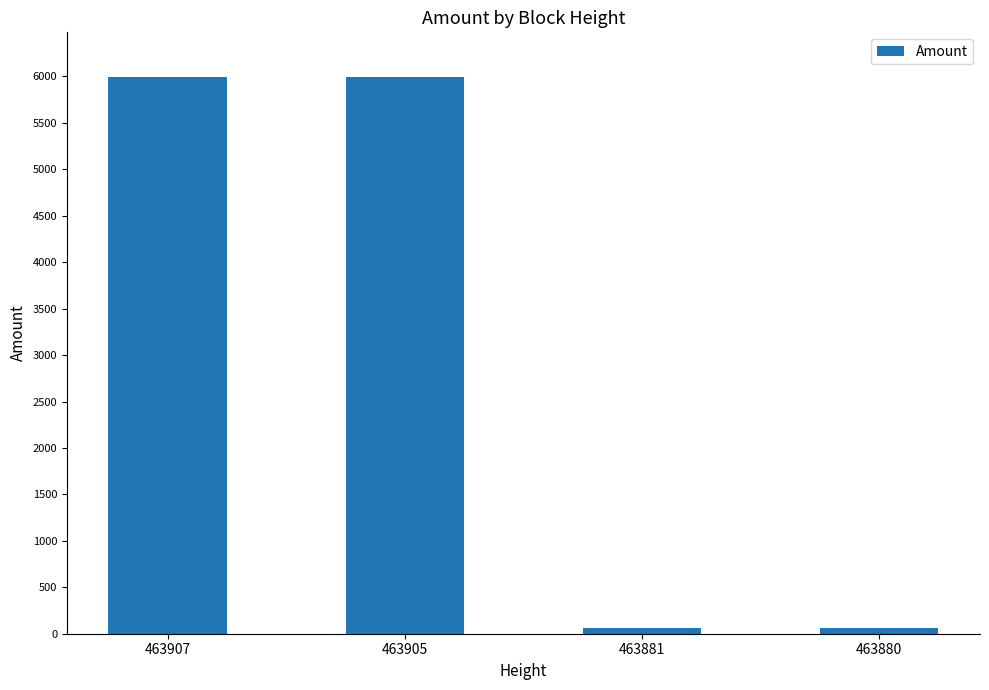

What is the difference between the second highest and minimum values?

5937